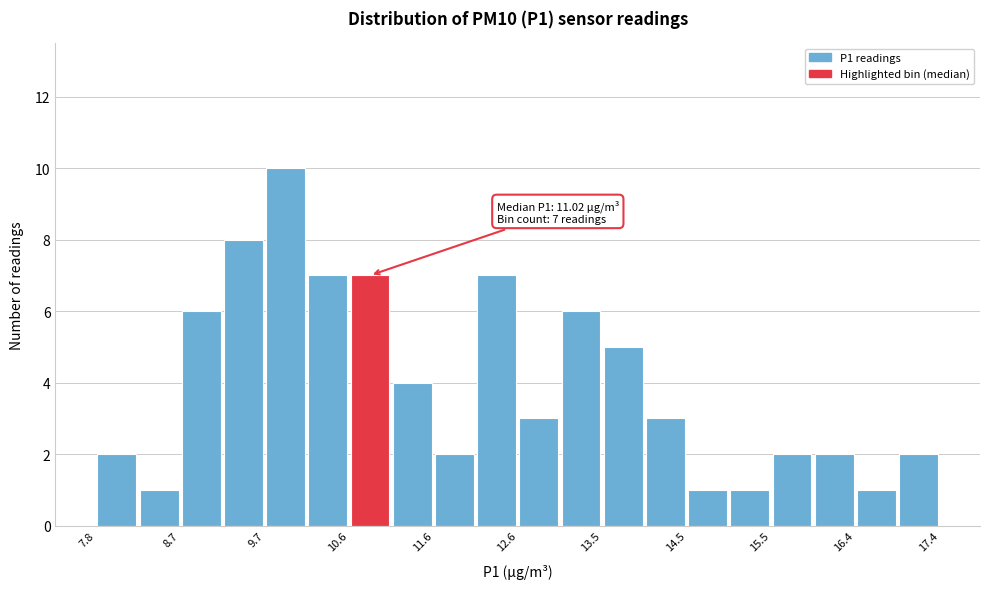

Over which range of the x-axis is the bar tallest?

9.7 to 10.2